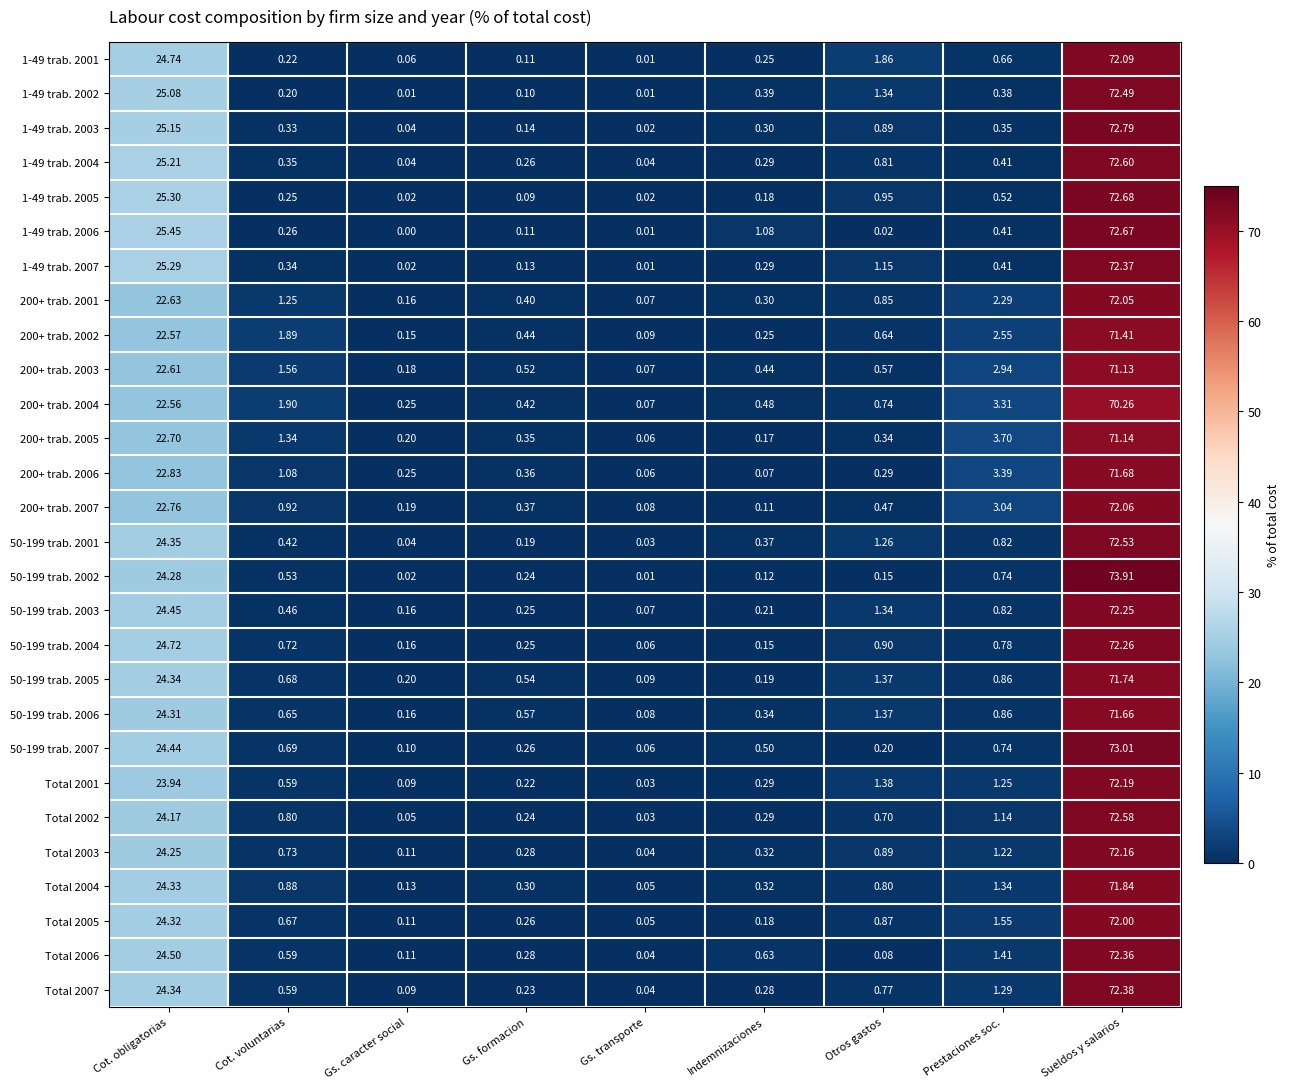

At which label is Total 2007 closest to 36?

Cot. obligatorias